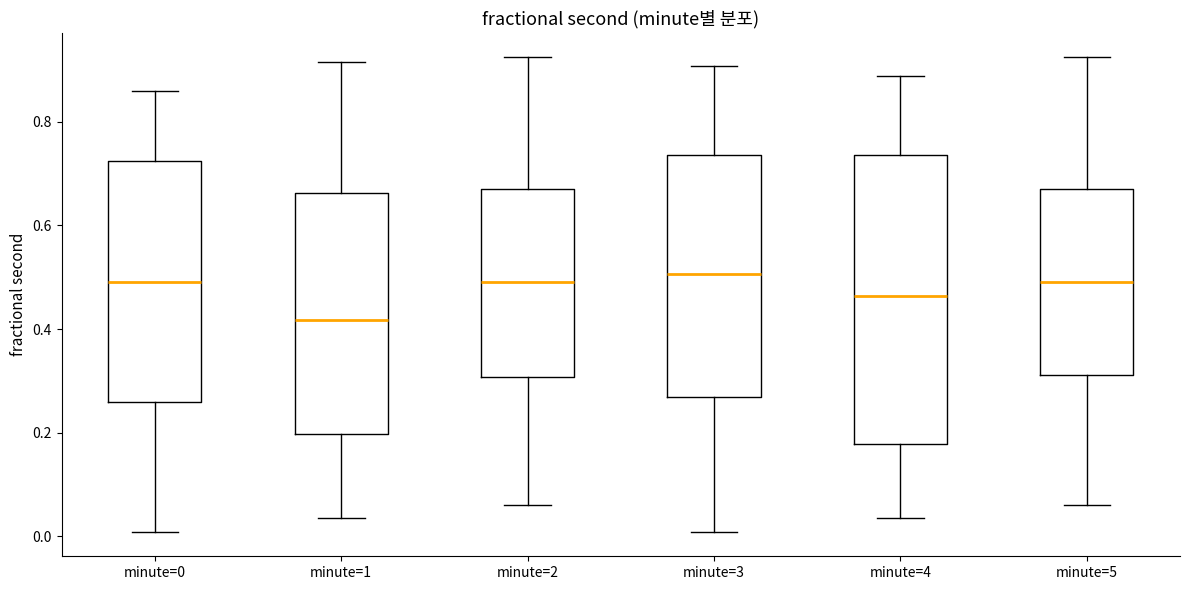

Which box has the lowest median line?

minute=1